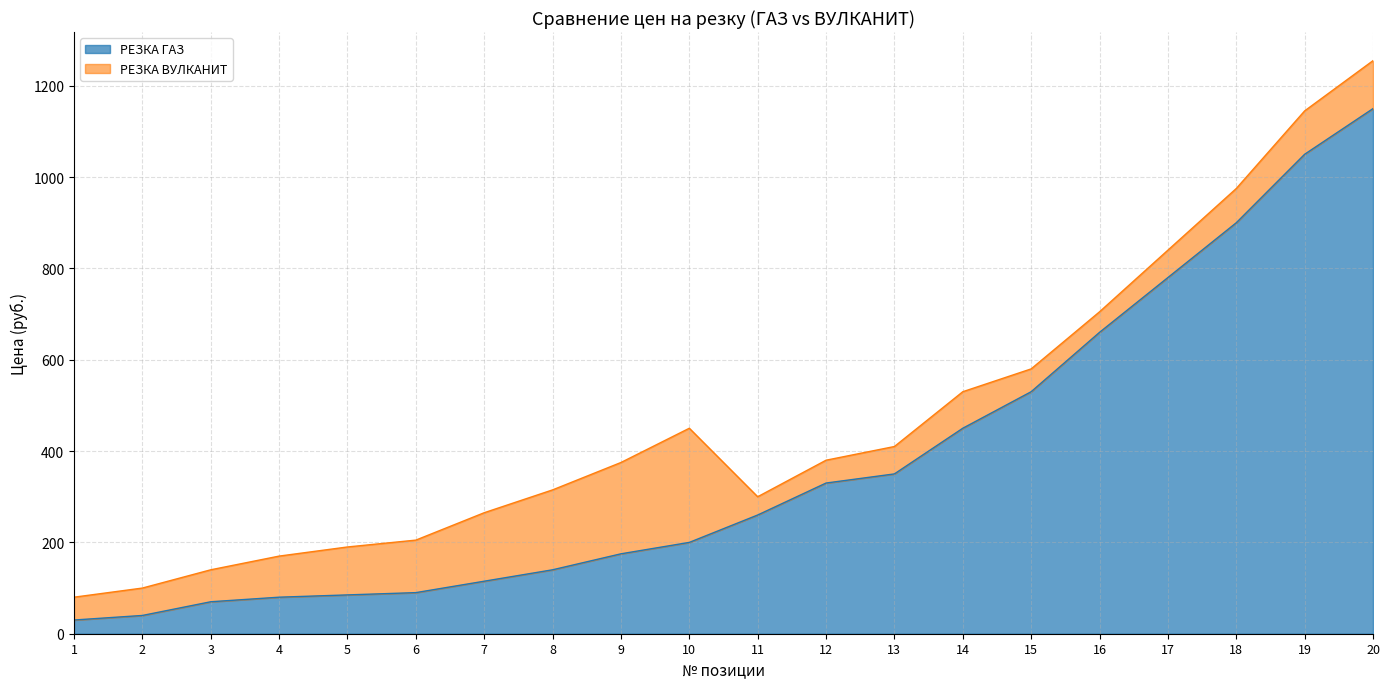

What is the difference between the second highest and minimum values?

1020